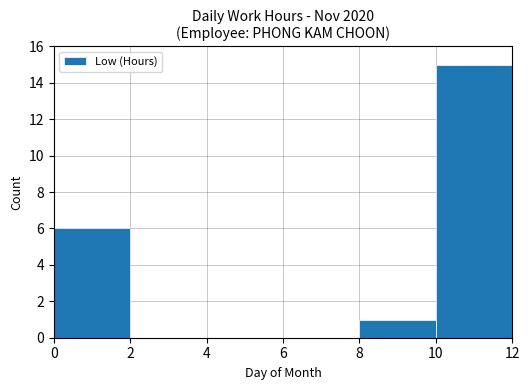

Where does the data first go above 1?

0